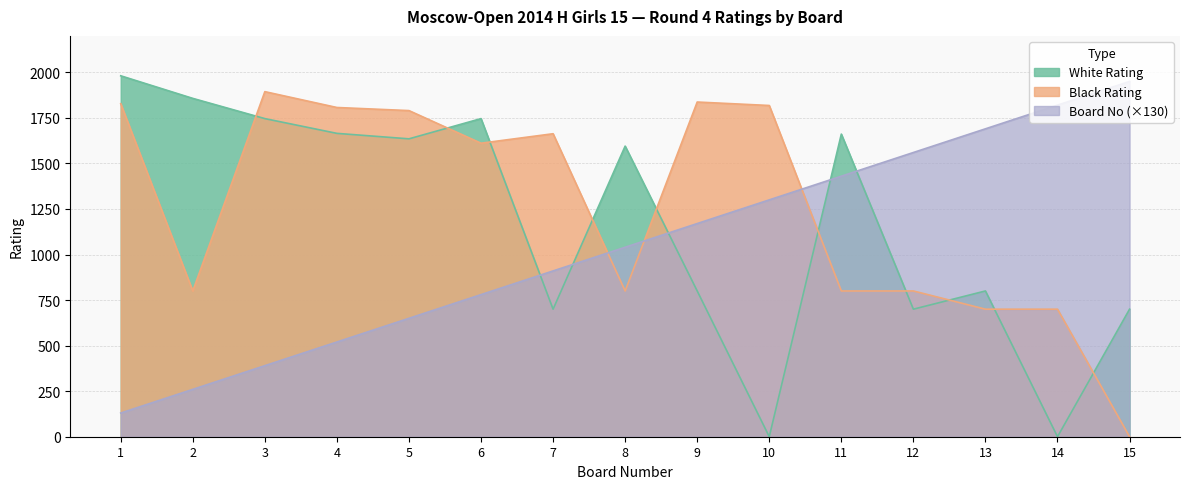

How many values in the Board No series are below 1040?

7